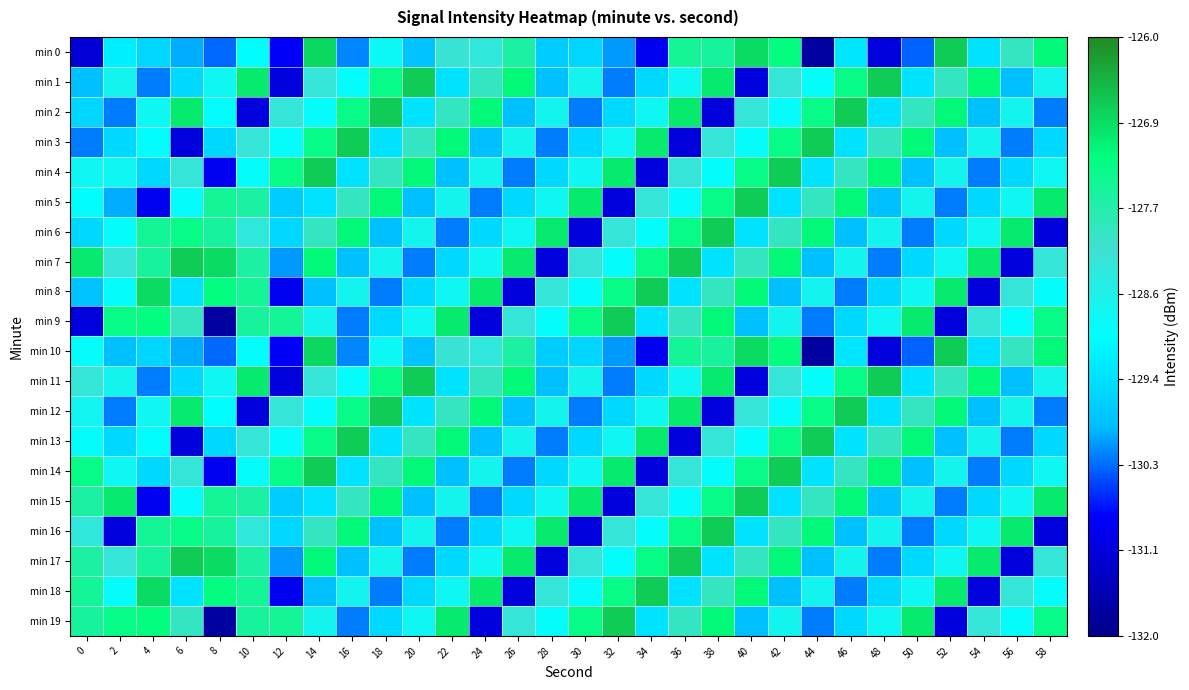

At 52, list the series in order from largest to smallest.

min 0, min 10, min 8, min 18, min 2, min 12, min 1, min 11, min 4, min 14, min 7, min 17, min 6, min 16, min 3, min 13, min 5, min 15, min 9, min 19